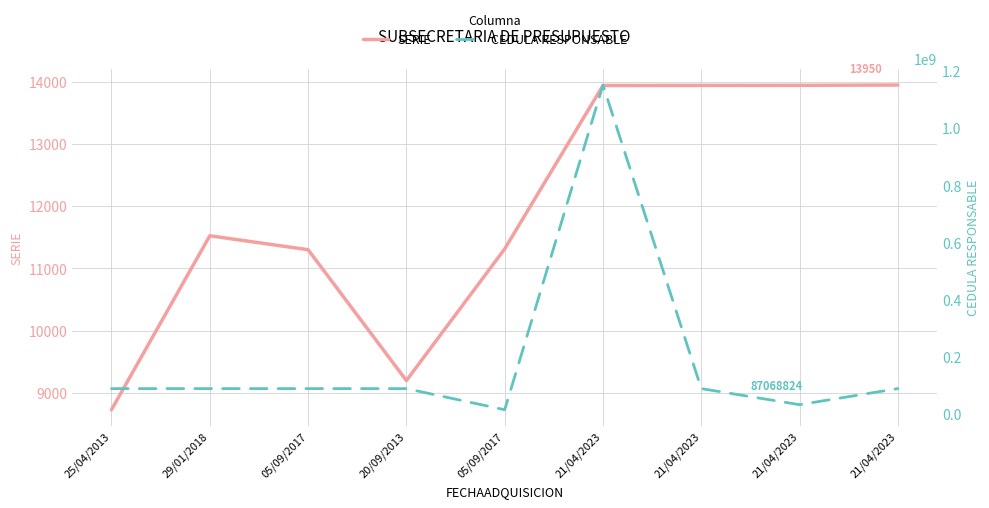

Reading left to right, transcribe all the data shown in this chart.

SERIE: 25/04/2013=8727	29/01/2018=11525	05/09/2017=11301	20/09/2013=9196	05/09/2017=11314	21/04/2023=13942	21/04/2023=13944	21/04/2023=13945	21/04/2023=13950
CEDULA RESPONSABLE: 25/04/2013=87068824	29/01/2018=87068824	05/09/2017=87068824	20/09/2013=87068824	05/09/2017=12993751	21/04/2023=1151447187	21/04/2023=87068824	21/04/2023=30723630	21/04/2023=87068824